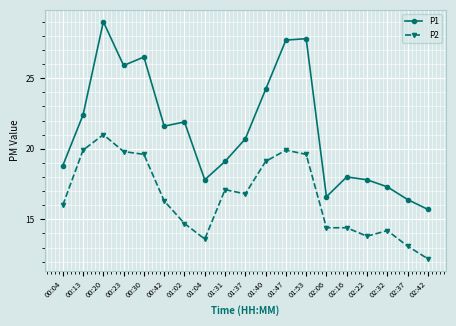

Is it true that P2 equals 14.2 at 02:32?

True